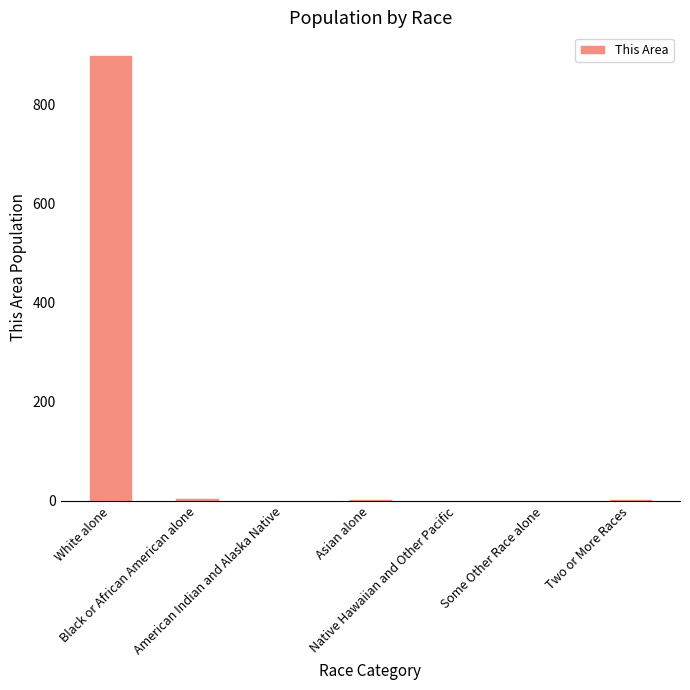

What is the sum of all values?

917